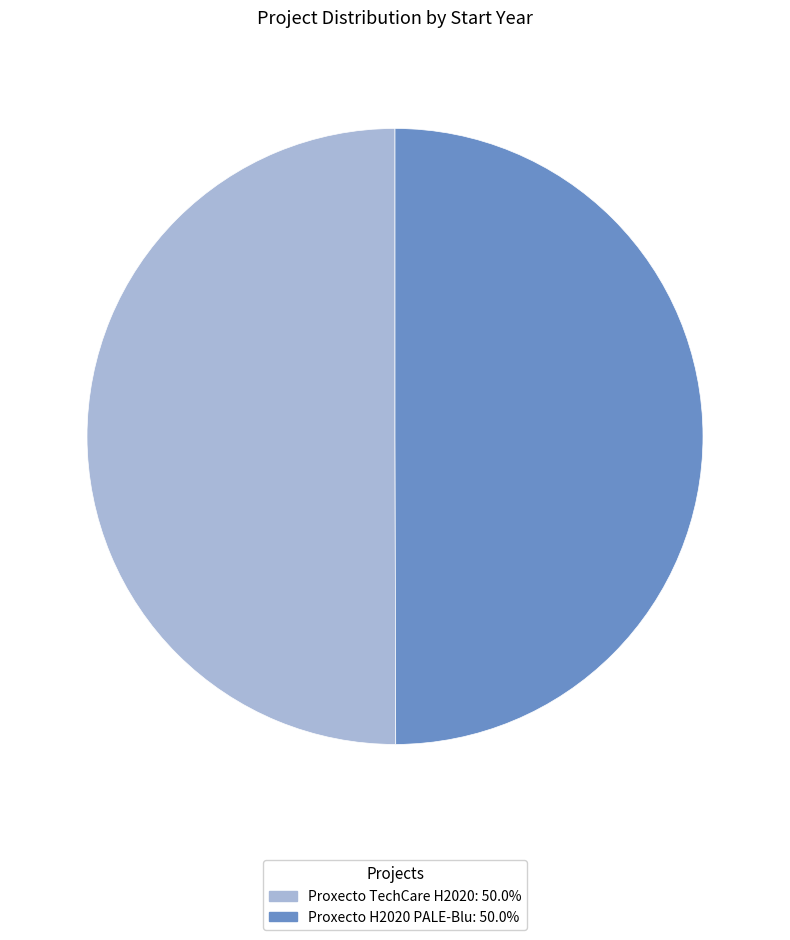

What is the ratio of the value at Proxecto H2020 PALE-Blu: 50.0% to the value at Proxecto TechCare H2020: 50.0%?

1.0